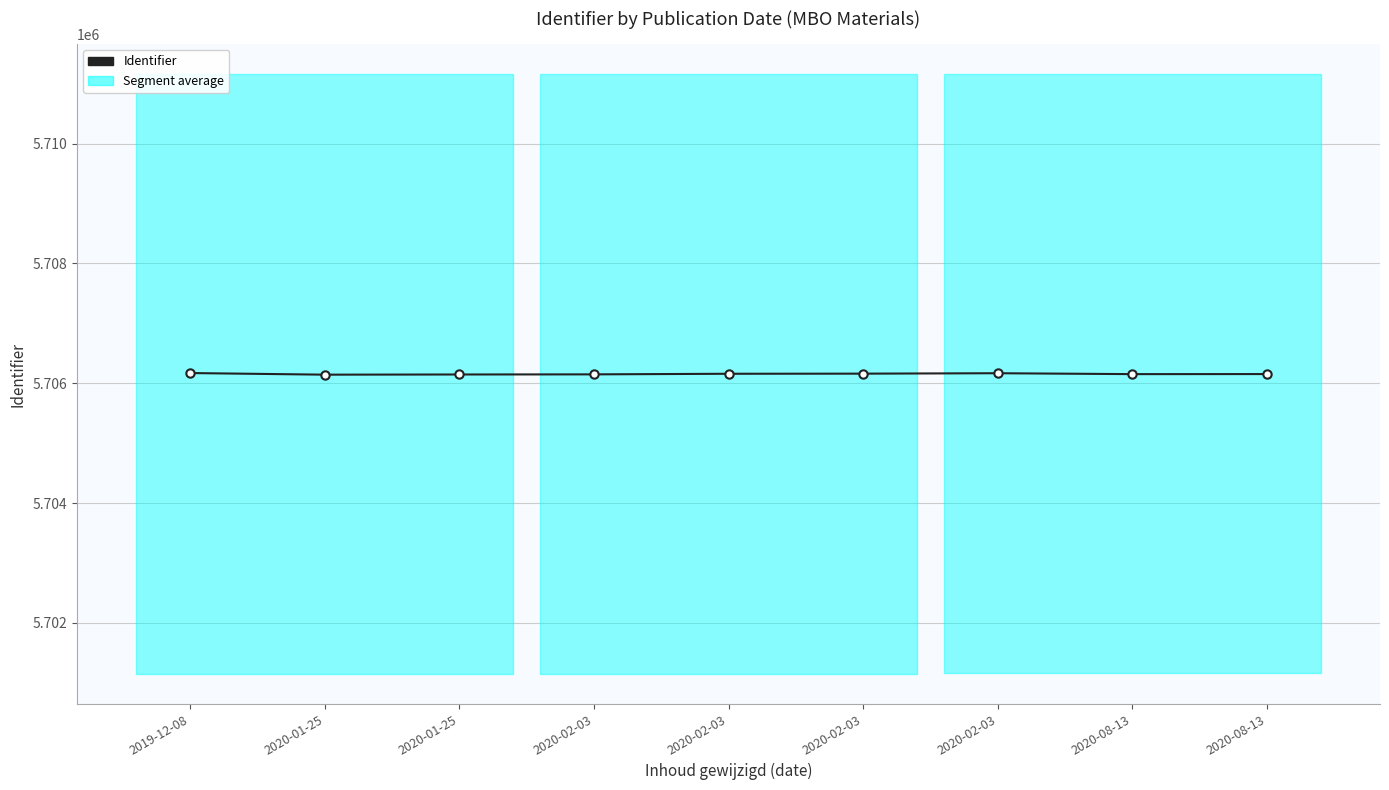

At which label is the value closest to 5706156?

2020-02-03